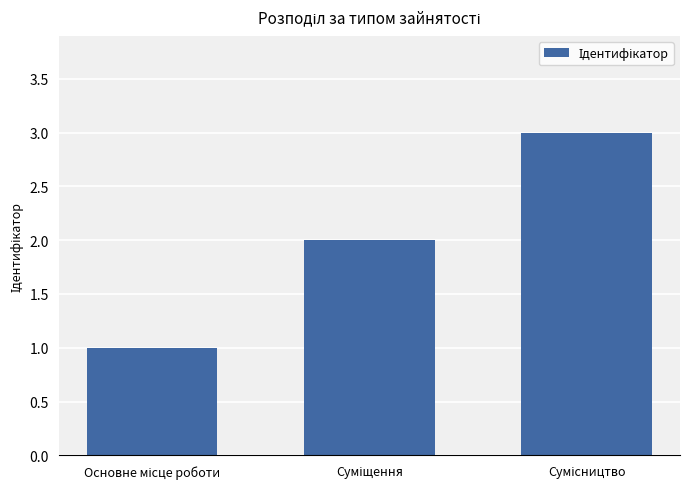

What is the greatest value displayed?

3